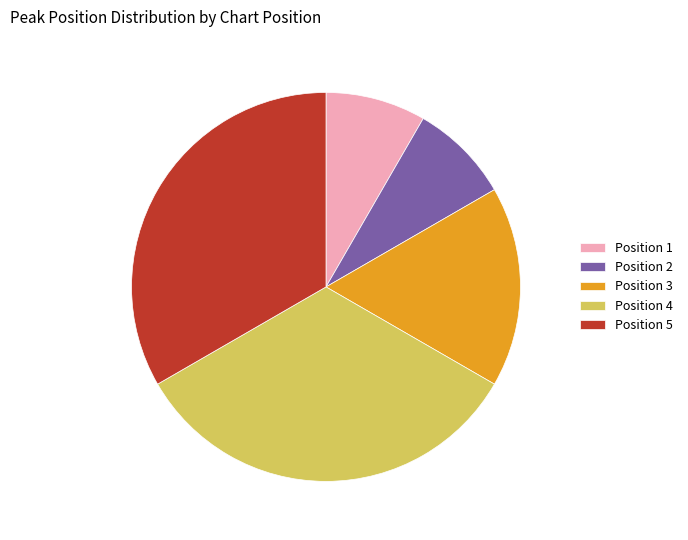

Between Position 3 and Position 4, which is larger?

Position 4